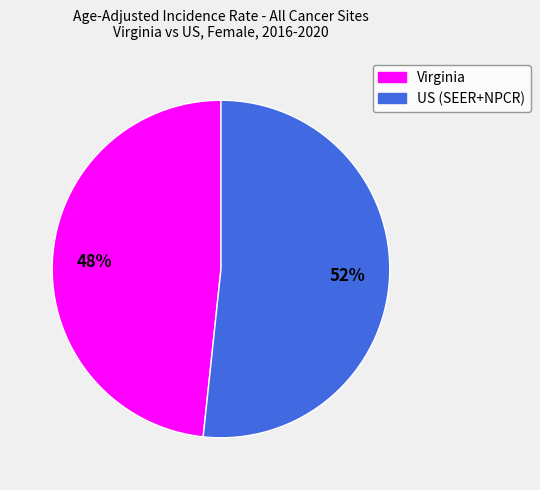

Is it true that Virginia is 55% of the pie?

False